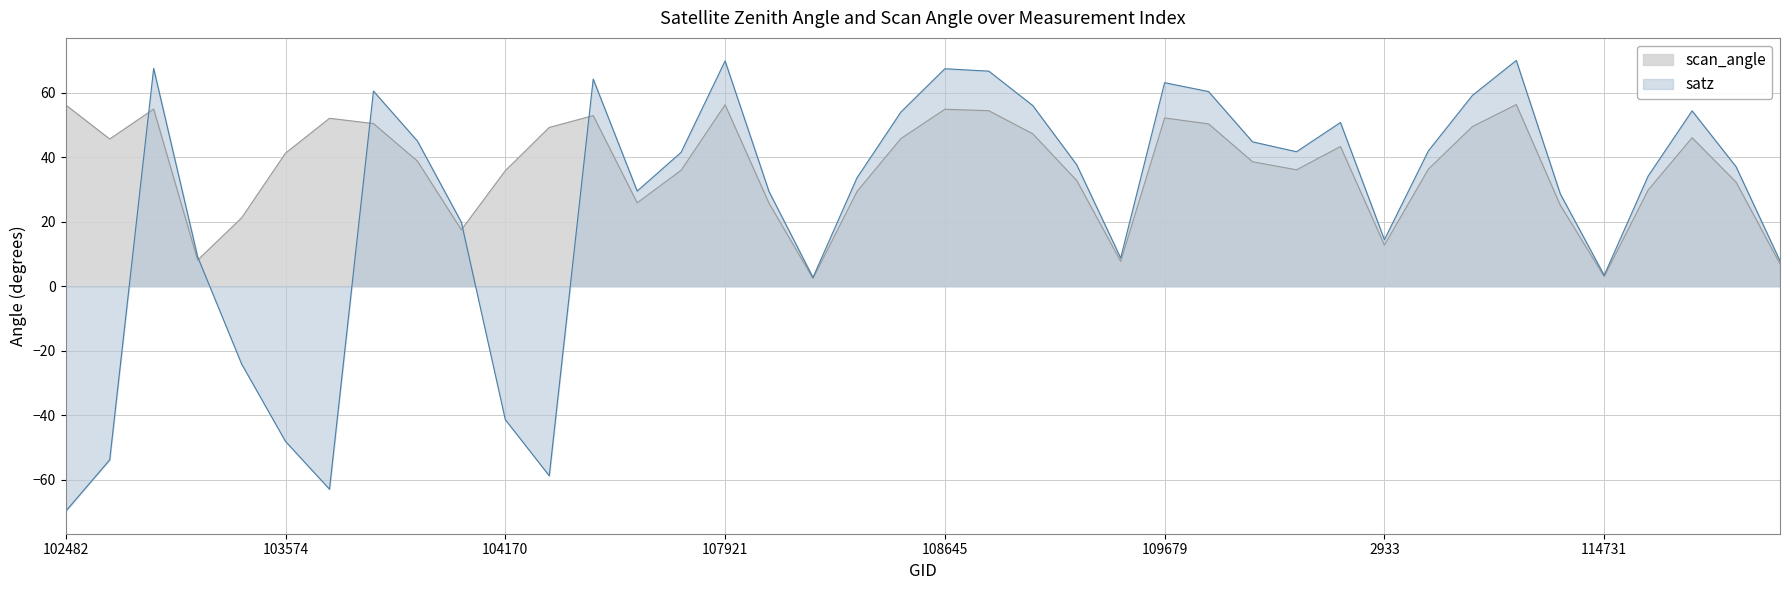

How many data points does each series have?

40